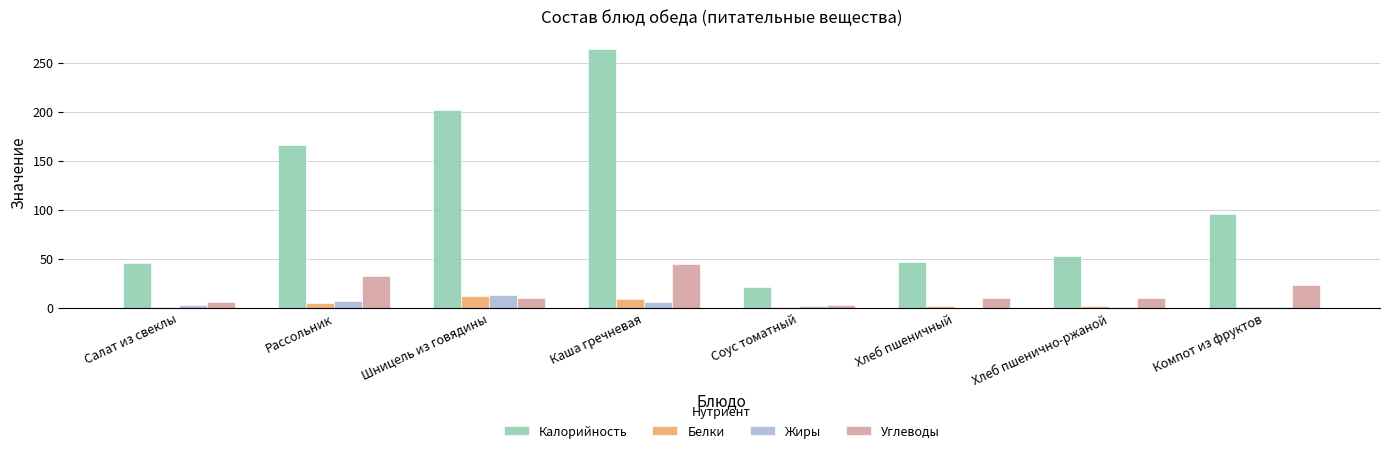

How many groups of bars are there?

8